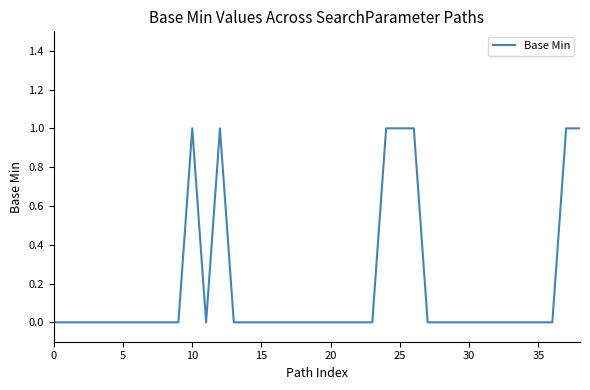

Which label corresponds to the largest value in the chart?

10